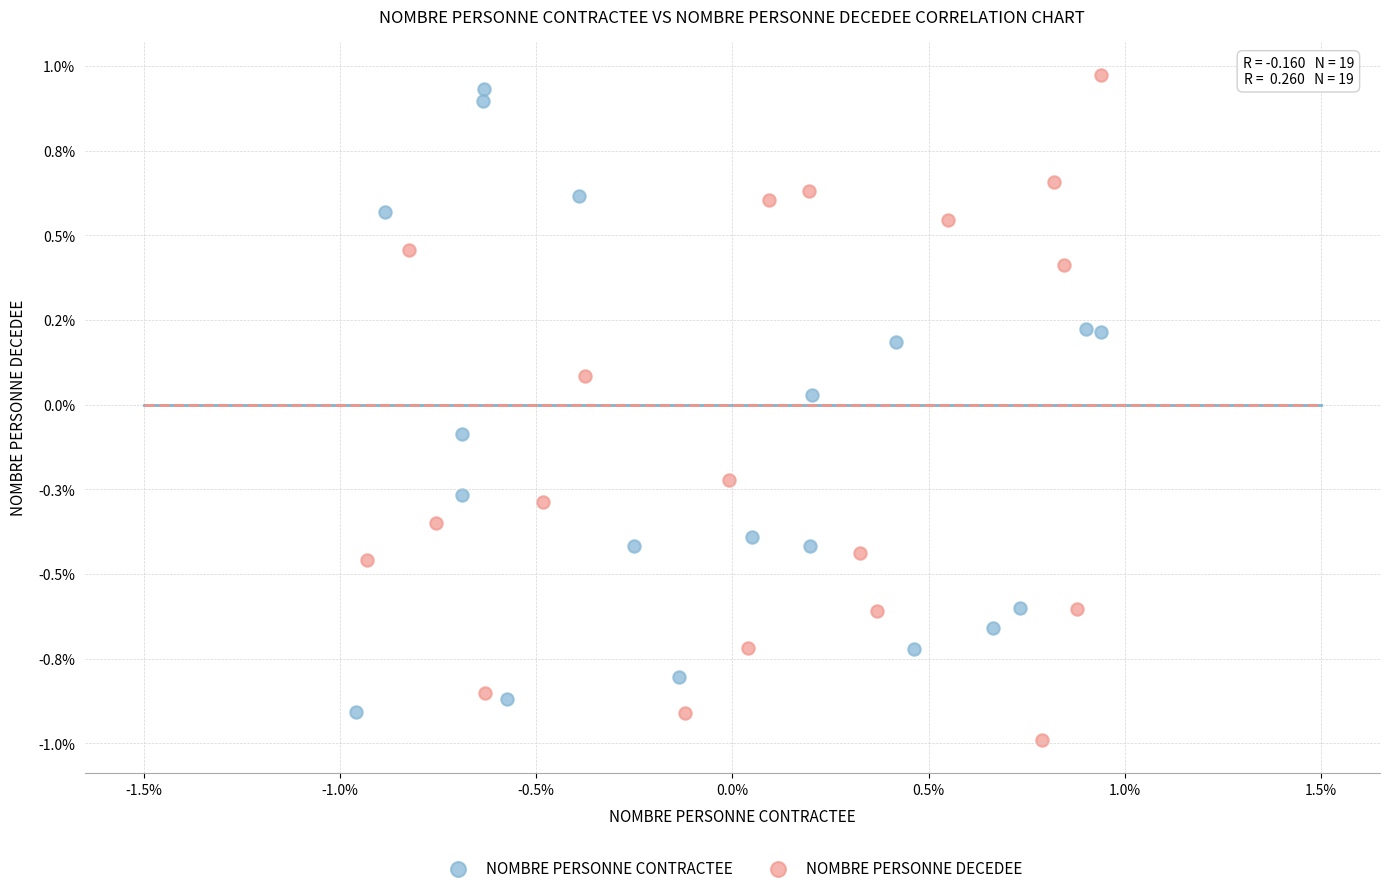

Which series contains the highest Y value?

NOMBRE PERSONNE DECEDEE